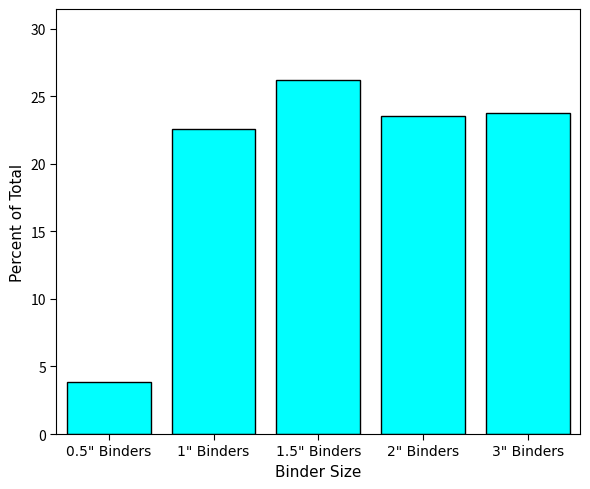

What is the sum of all values?

100.0